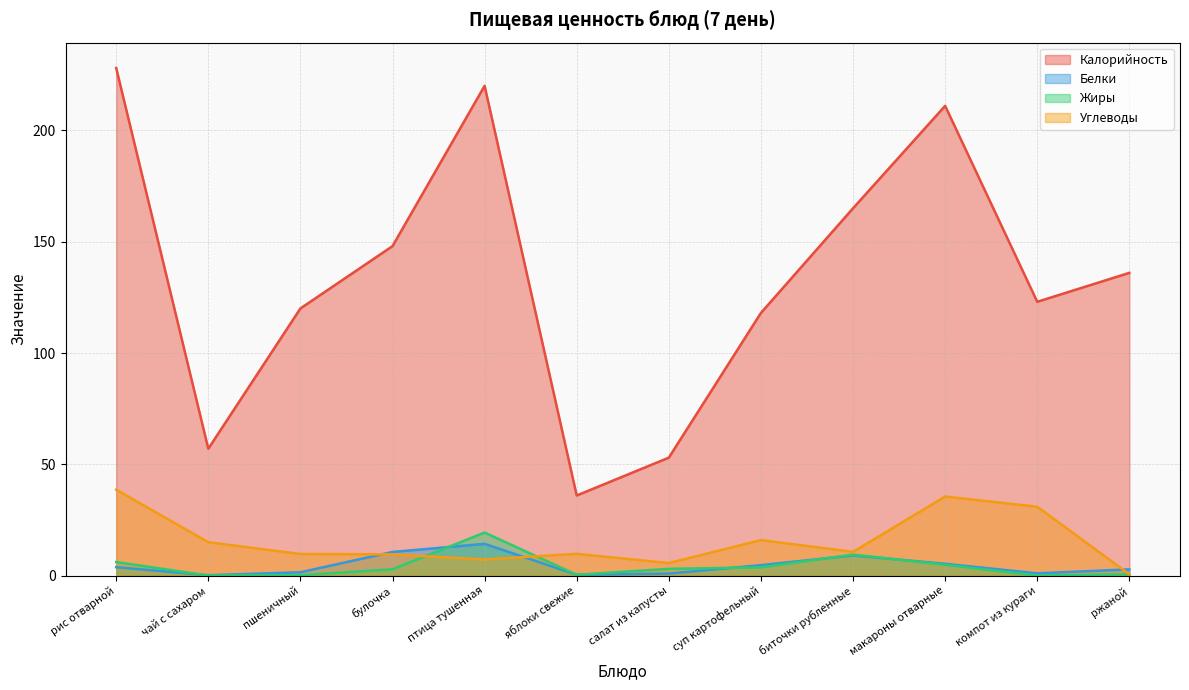

True or false: Углеводы and Жиры intersect in this chart.

True